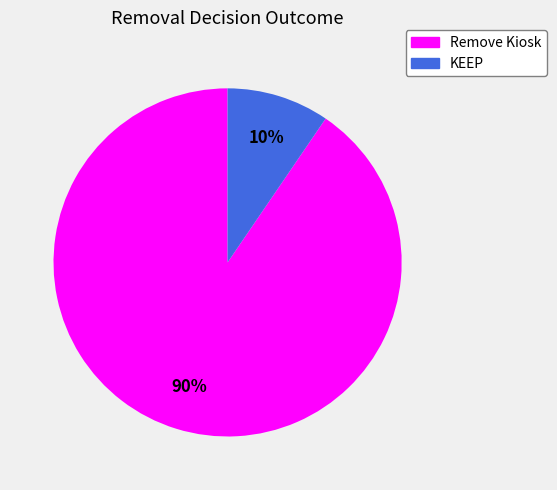

The Remove Kiosk slice represents 90% of the pie. True or false?

True